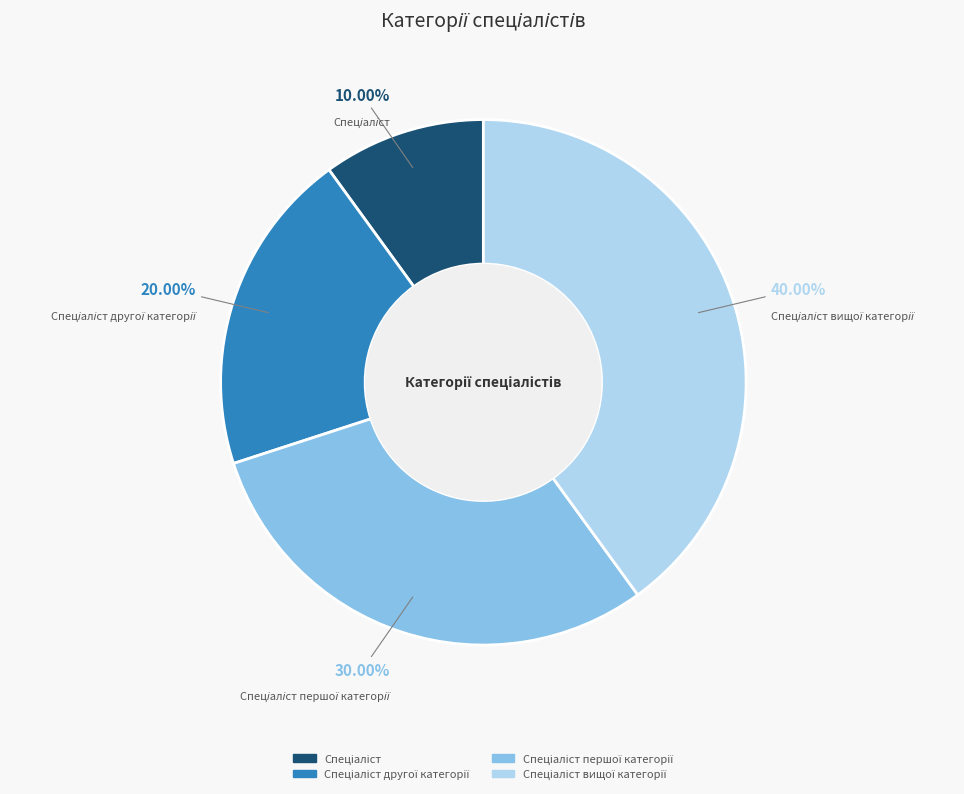

Does any single category account for the majority?

No